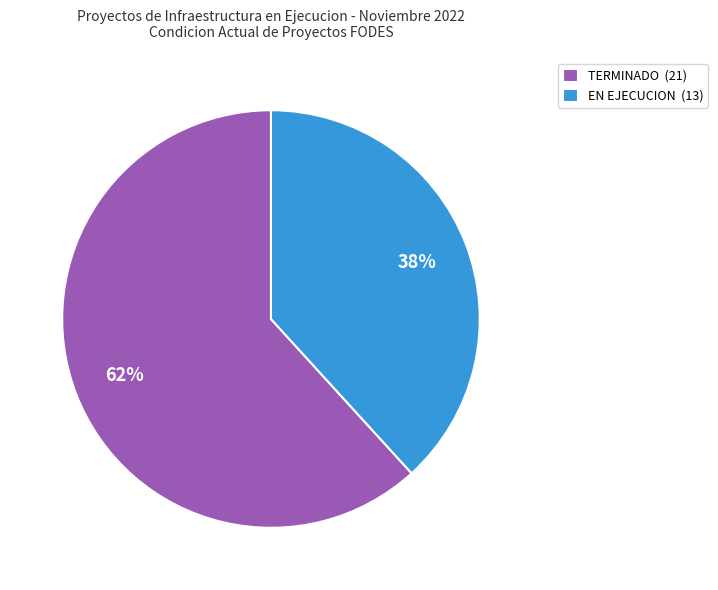

To the nearest percent, what is the average slice percentage?

50%